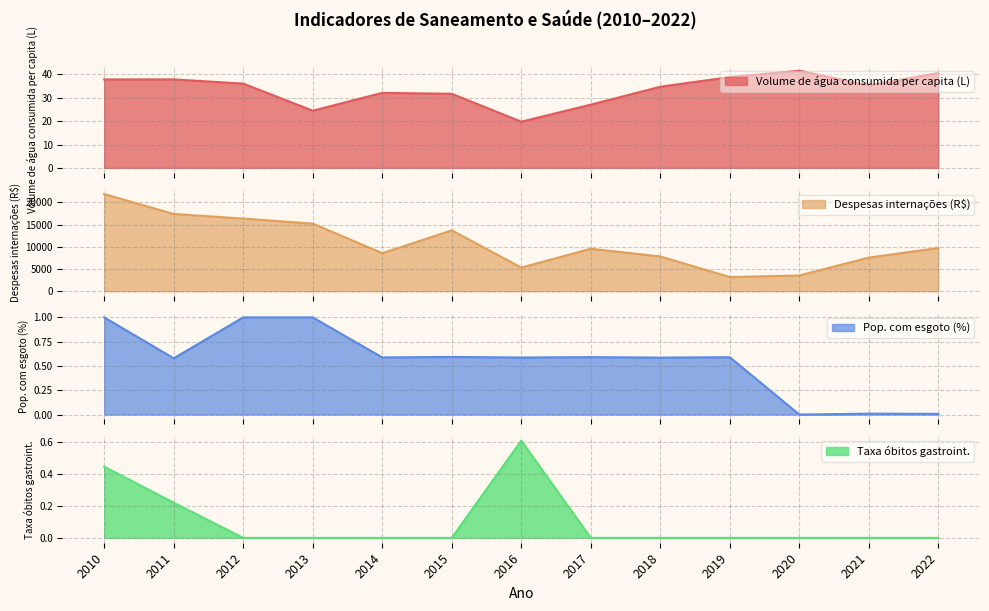

At how many categories does at least one series exceed 9375?

7